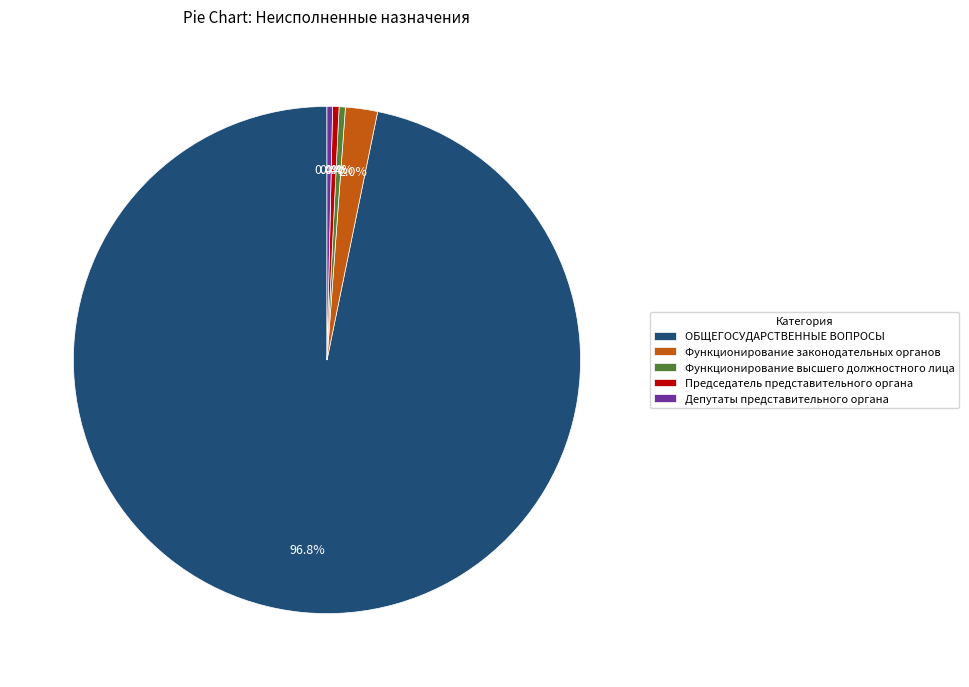

Which slice is the largest?

ОБЩЕГОСУДАРСТВЕННЫЕ ВОПРОСЫ